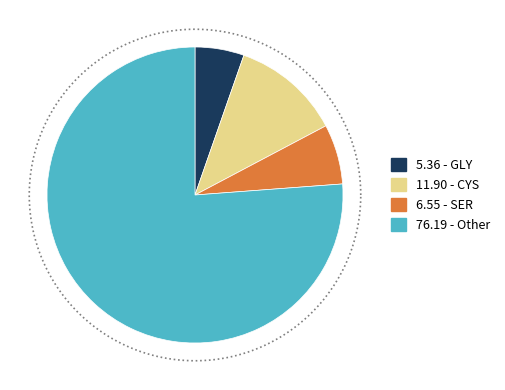

To the nearest percent, what is the difference between the largest and smallest slice percentages?

71%